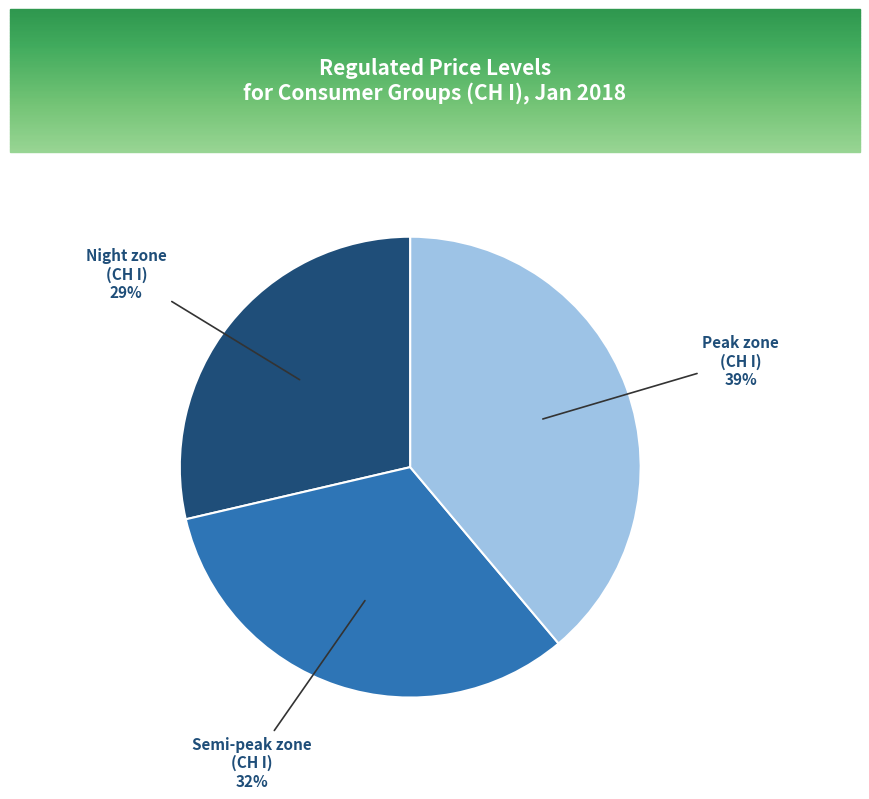

Rank the categories by value from highest to lowest.

Peak zone (СН I), Semi-peak zone (СН I), Night zone (СН I)